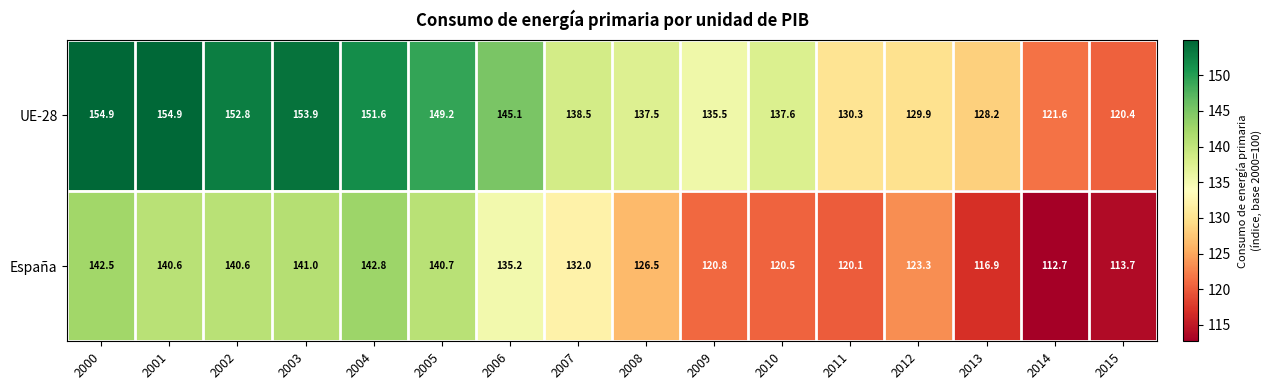

Rank the series by their average value, from highest to lowest.

UE-28, España